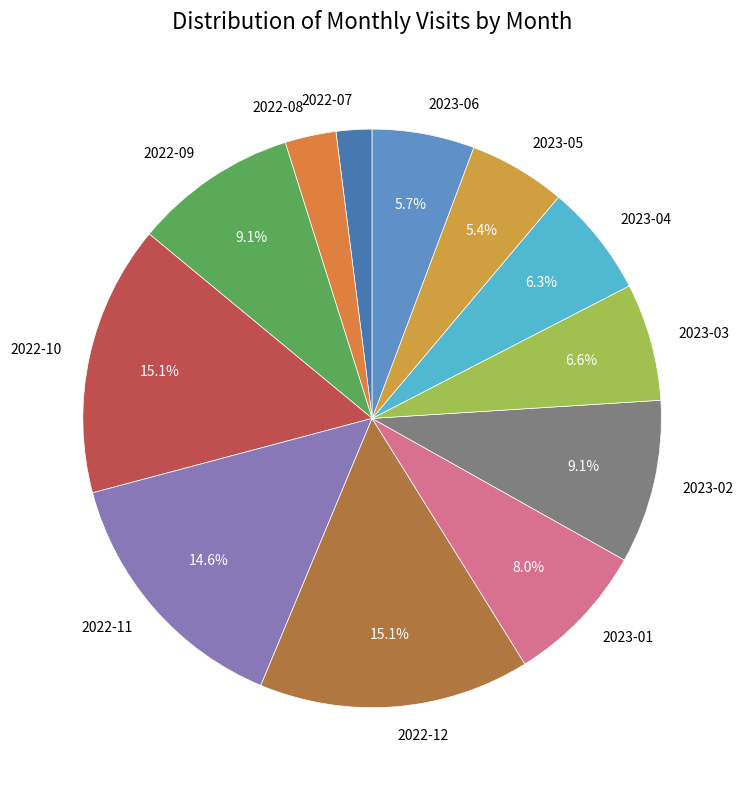

Which has a higher value, 2022-09 or 2022-12?

2022-12